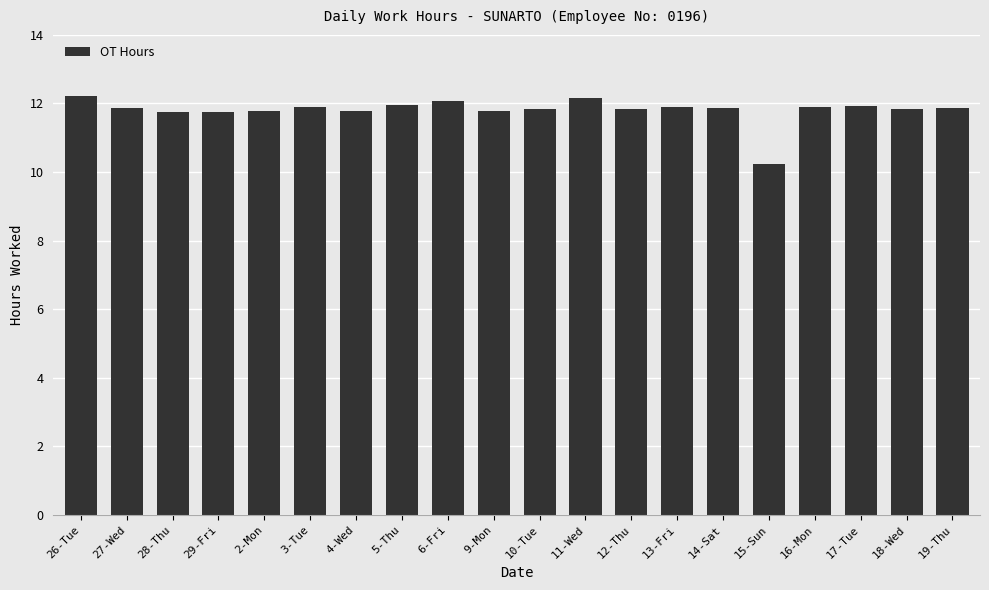

What is the greatest value displayed?

12.2